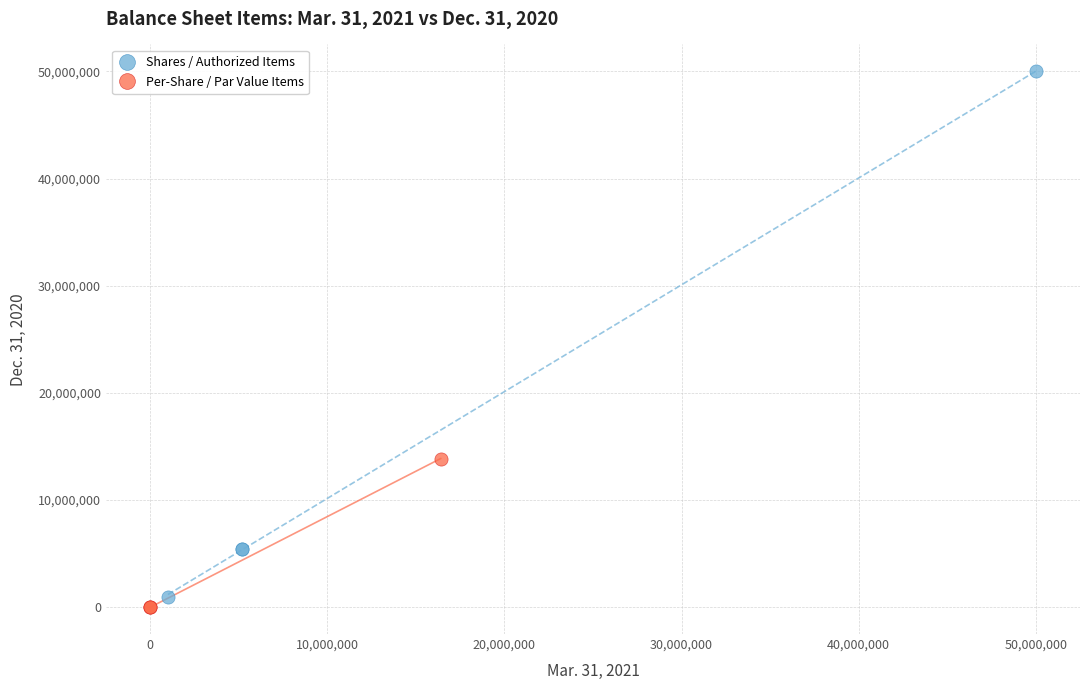

Which series has the widest spread of Y values?

Shares / Authorized Items